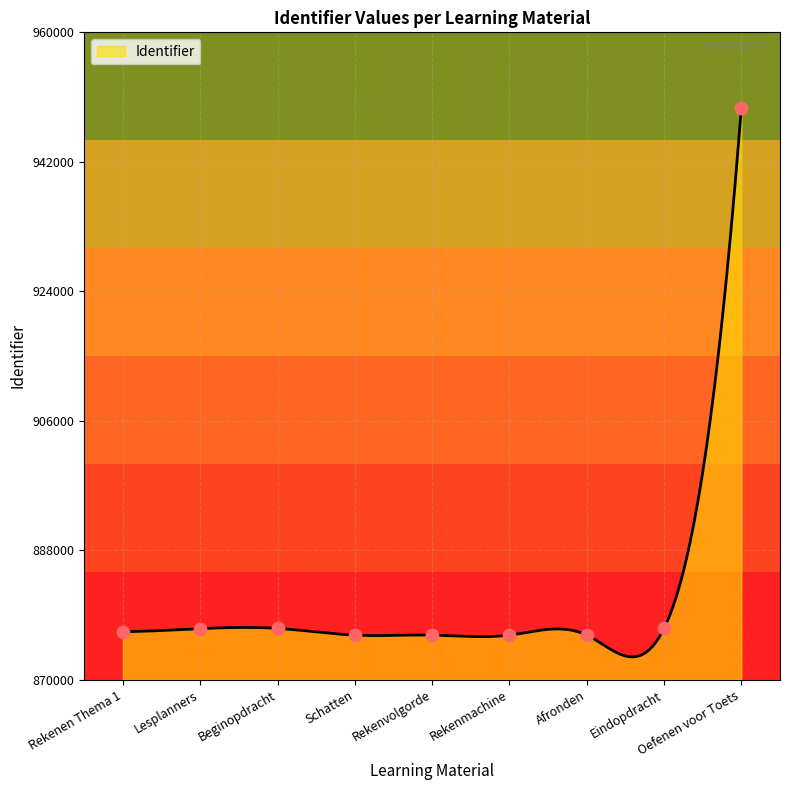

Between Lesplanners and Rekenmachine, which is larger?

Lesplanners